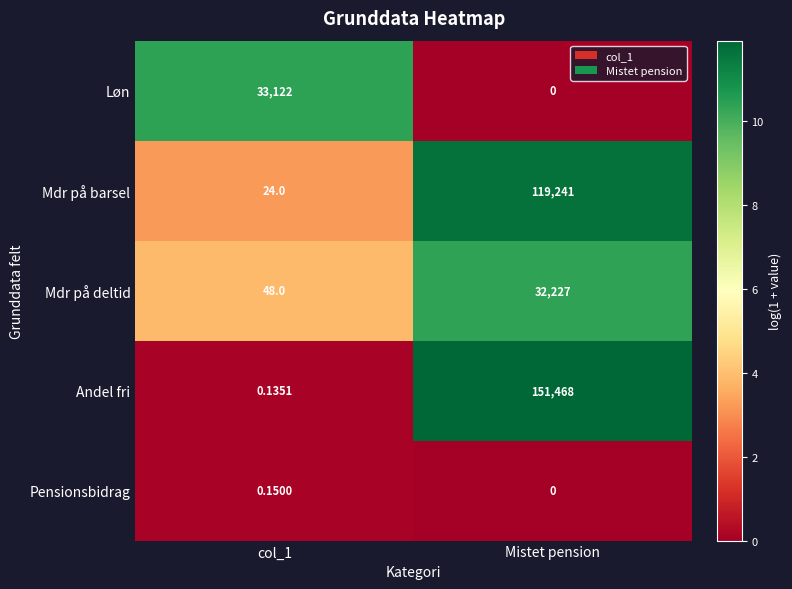

At which category is the sum across all series the highest?

Mistet pension